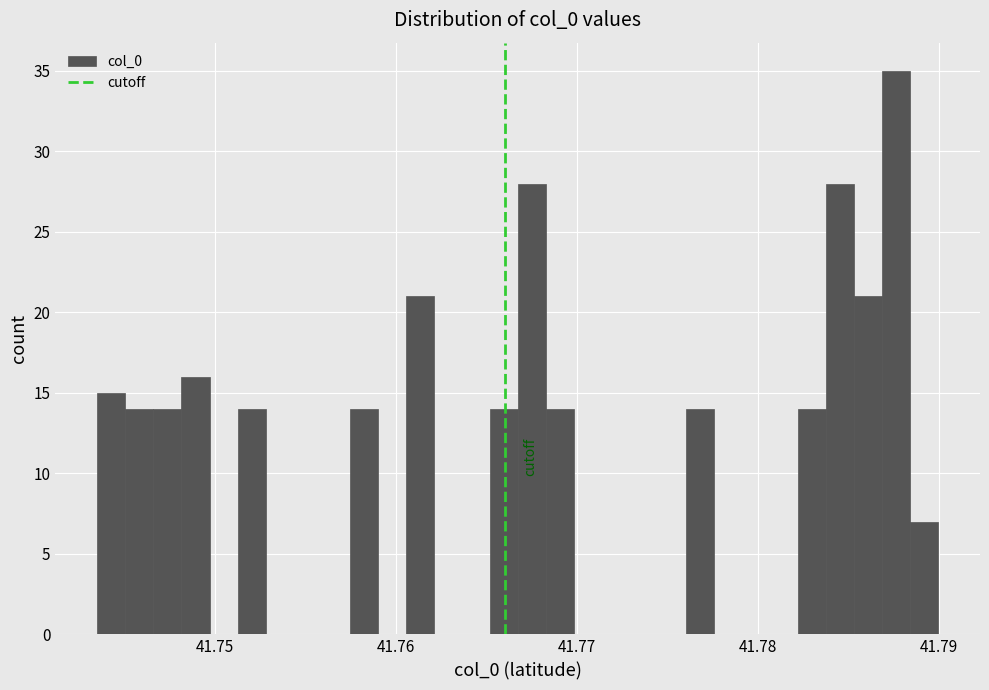

Read against the x-axis, roughly where is the centre of the tallest bar?

41.788